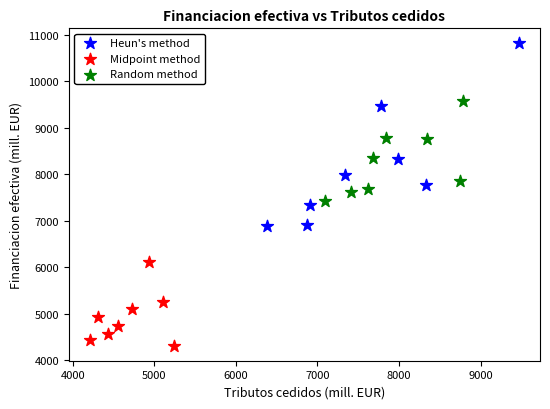

Which series reaches the minimum Y coordinate?

Midpoint method